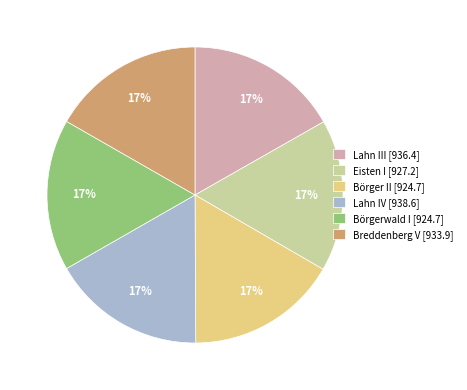

What percentage is the Börger II slice, to the nearest percent?

17%